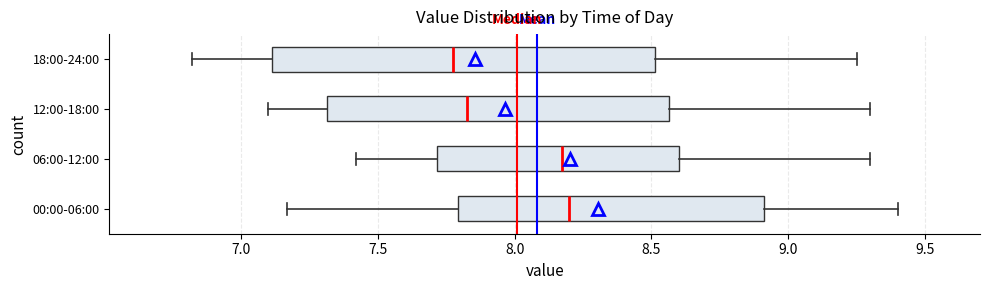

Where does the right whisker of the box for 00:00-06:00 end on the x-axis? The values are not printed on the chart, so give them approximately, as read against the axis.

9.40